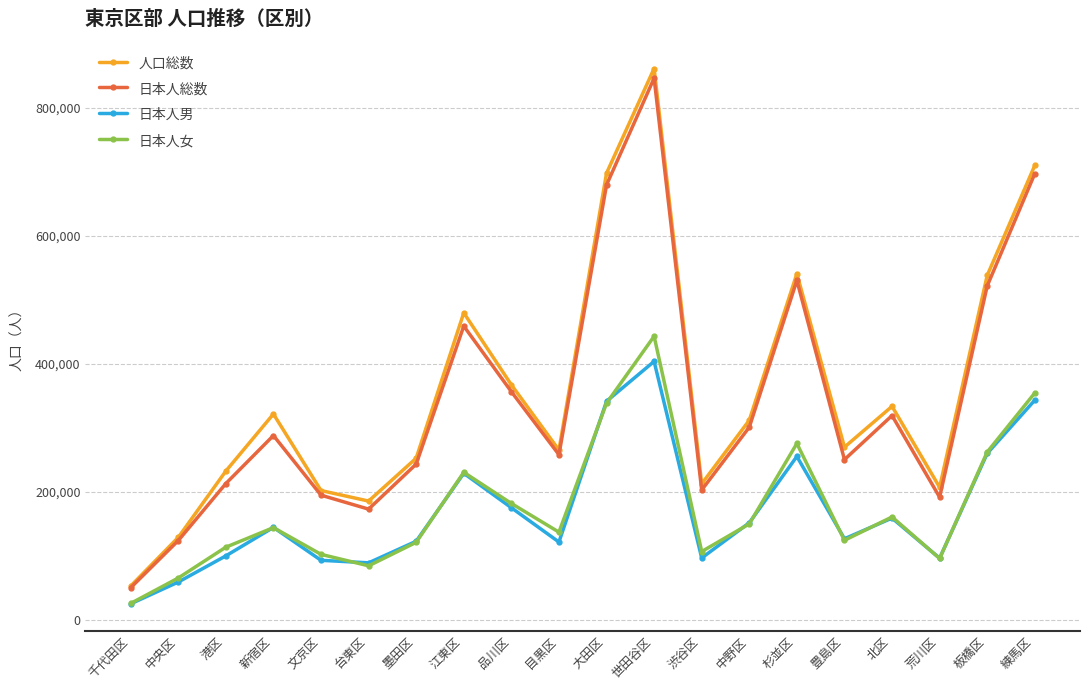

True or false: 日本人男 and 人口総数 intersect in this chart.

False